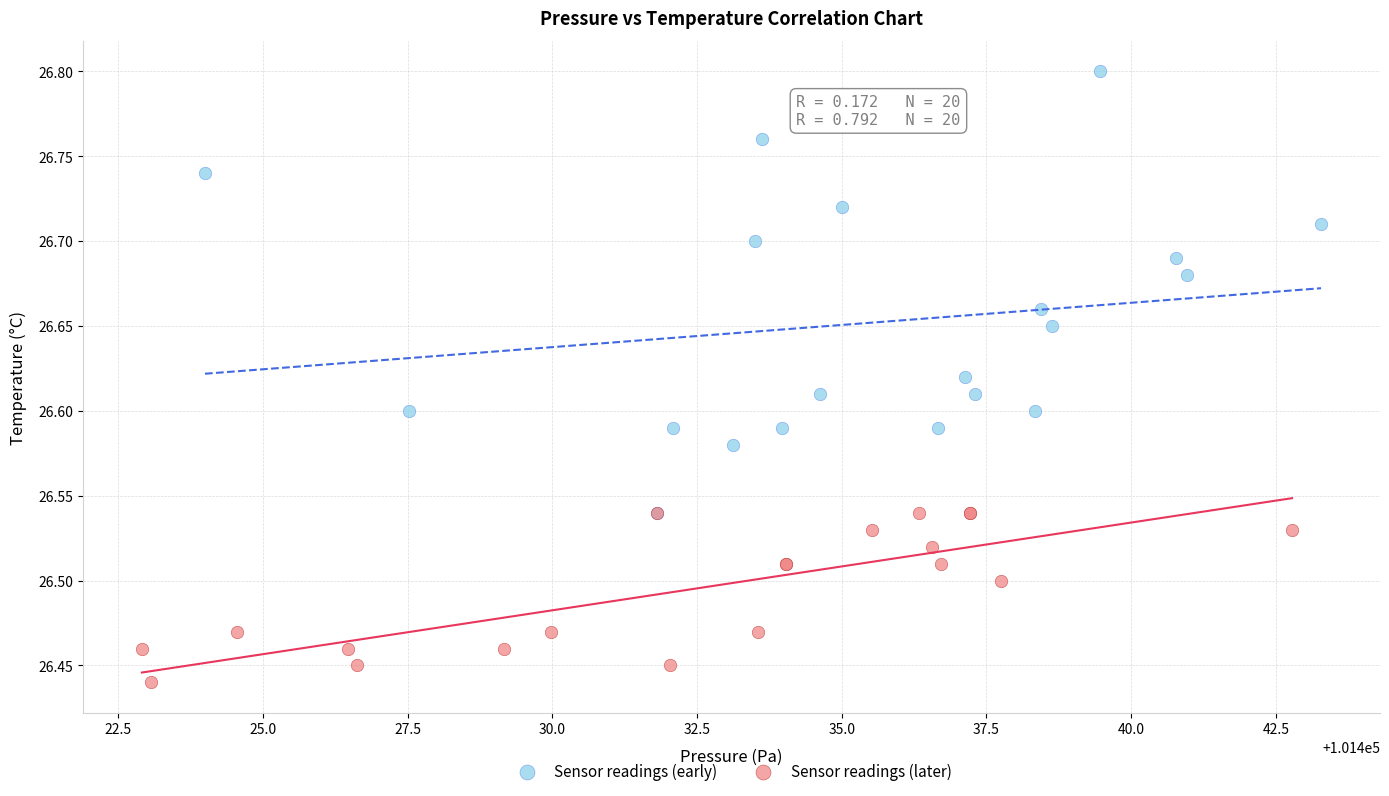

Which series has the widest spread of Y values?

Sensor readings (early)